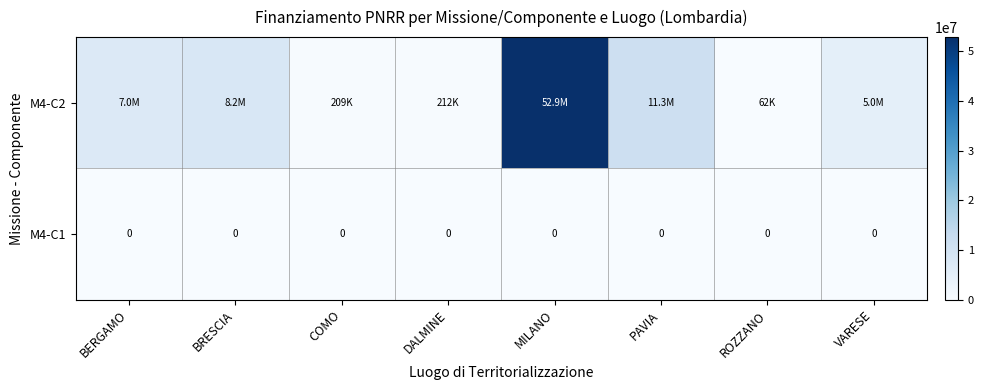

Count the number of categories in the chart.

8